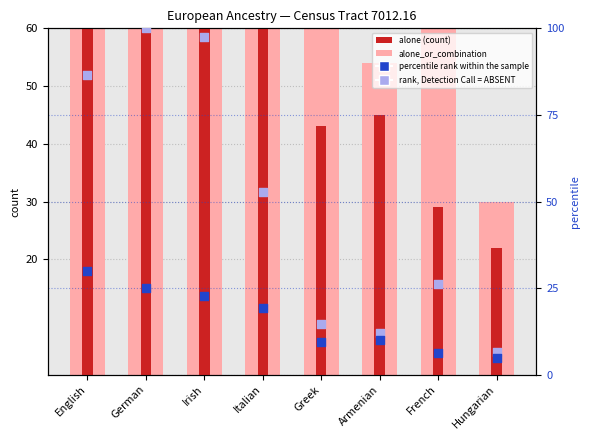

Which series reaches the maximum Y coordinate?

alone_or_combination